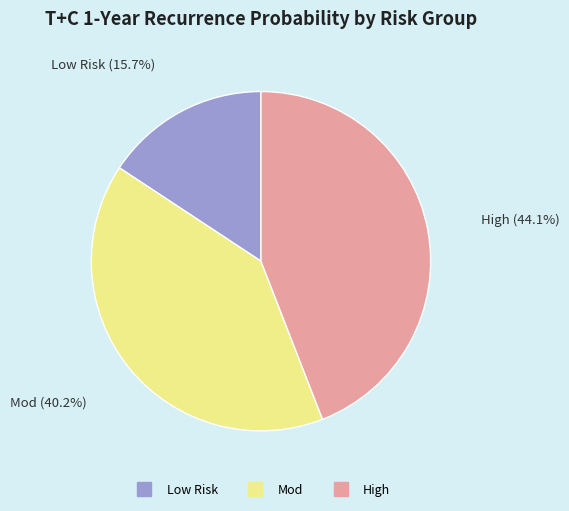

Is there any slice that represents more than half of the pie?

No